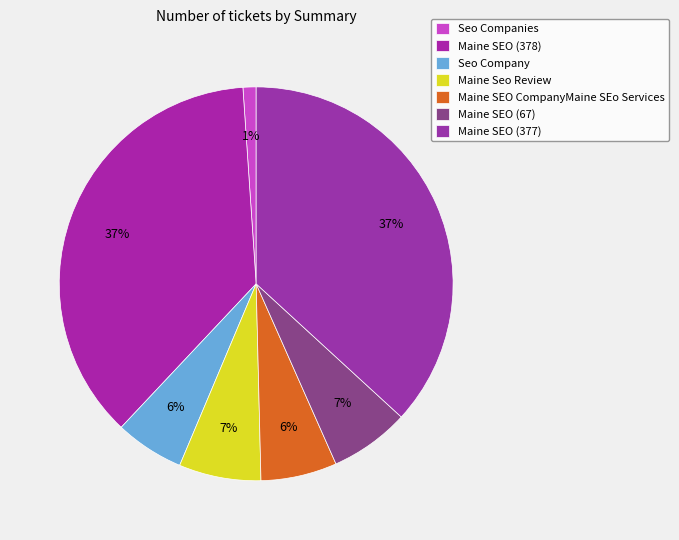

Which slice is the smallest?

Seo Companies